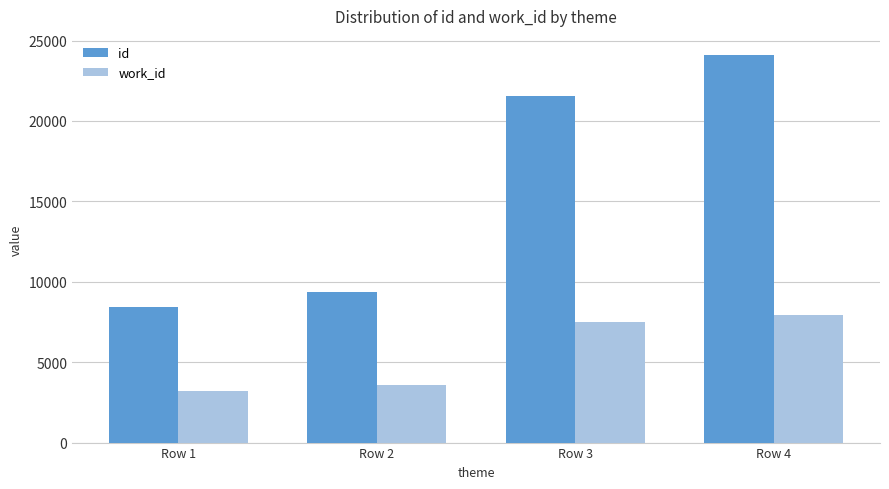

What is the total value across all series at Row 2?

12963